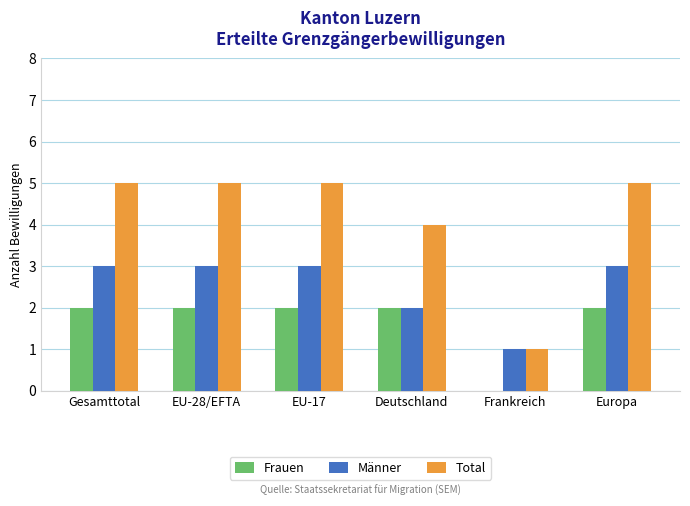

The value of Total at Frankreich is 1. True or false?

True